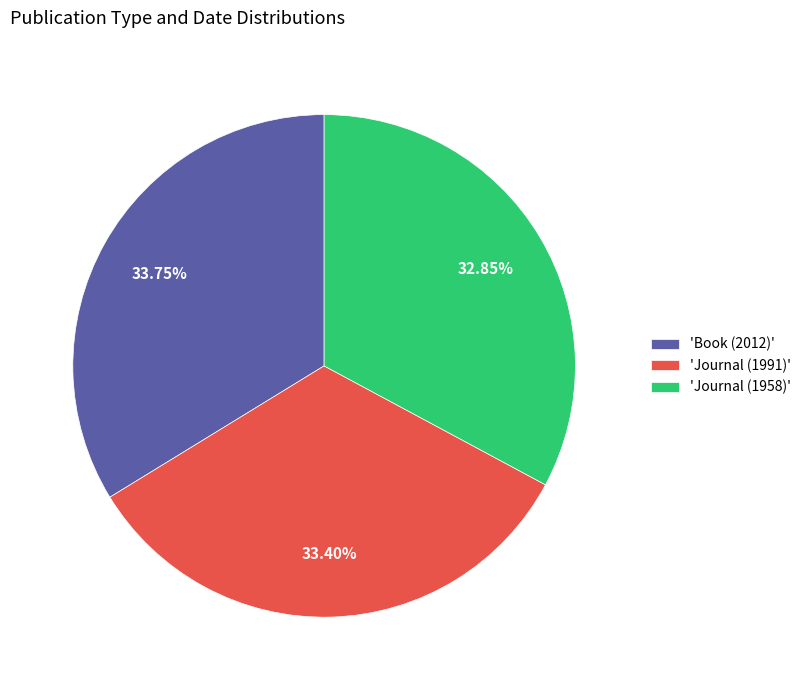

What is the smallest slice in the pie chart?

'Journal (1958)'